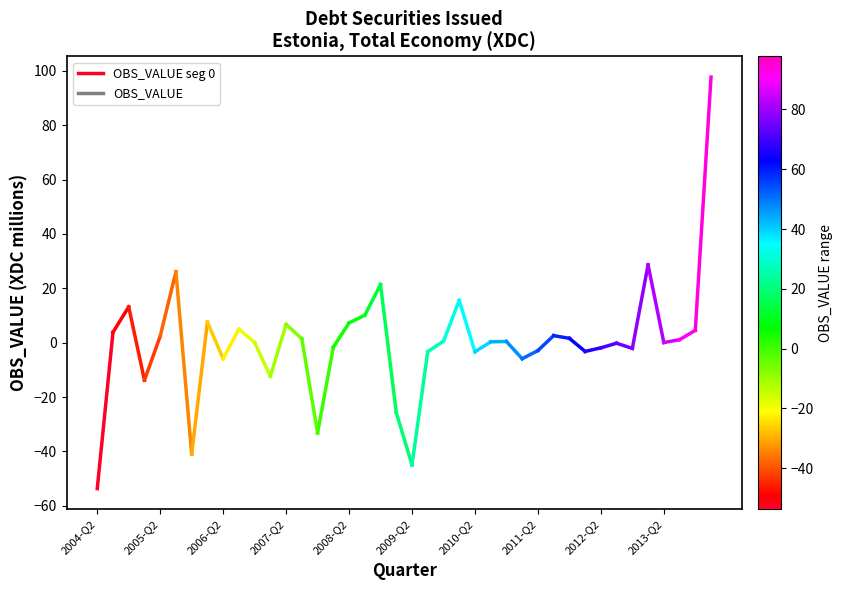

Does the chart display data point markers on the line(s)?

No